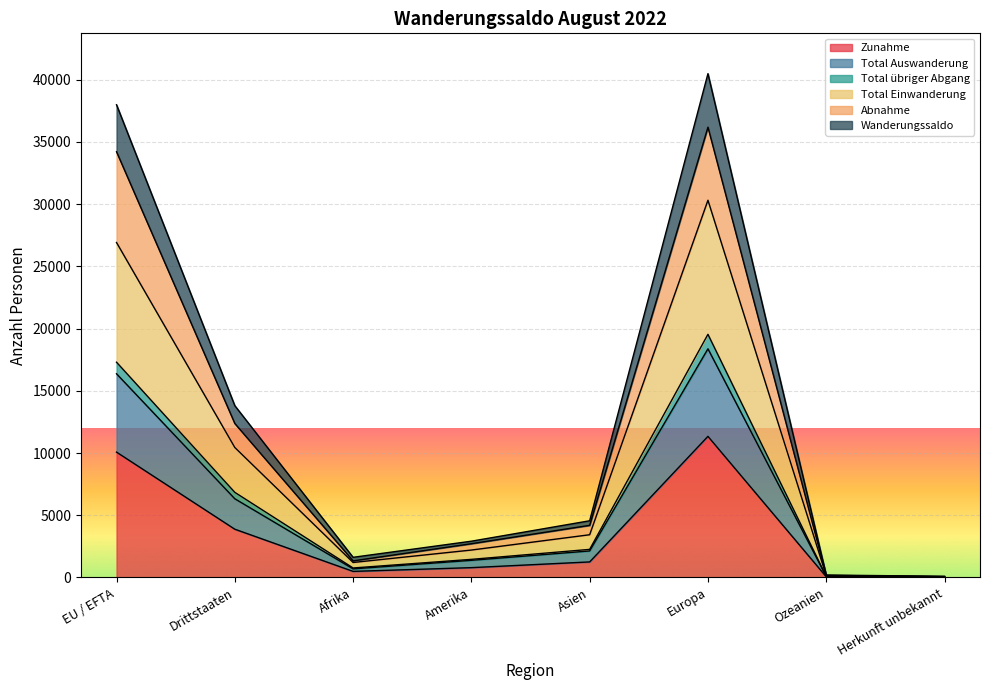

Is it true that Wanderungssaldo equals 24 at Herkunft unbekannt?

False